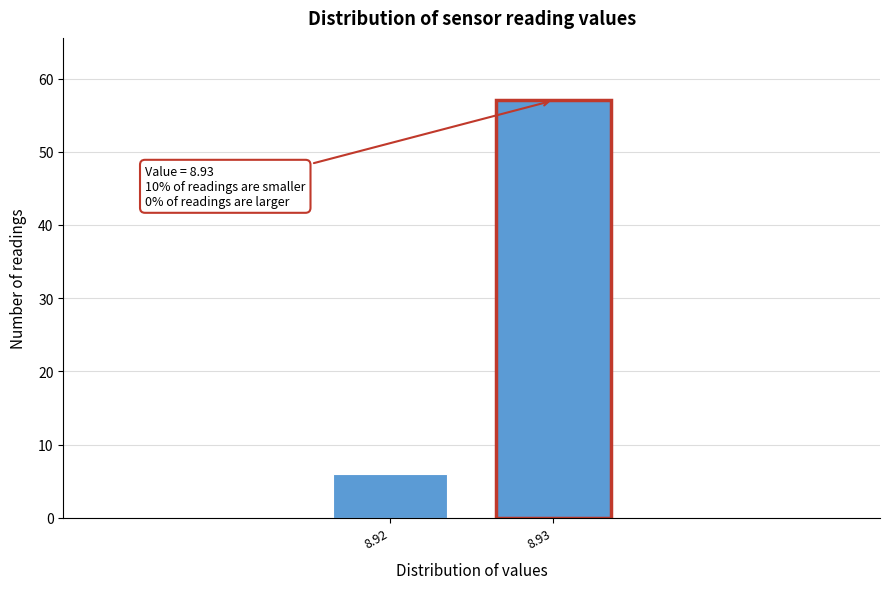

Reading left to right, extract all data points from this chart.

8.92=6	8.93=57